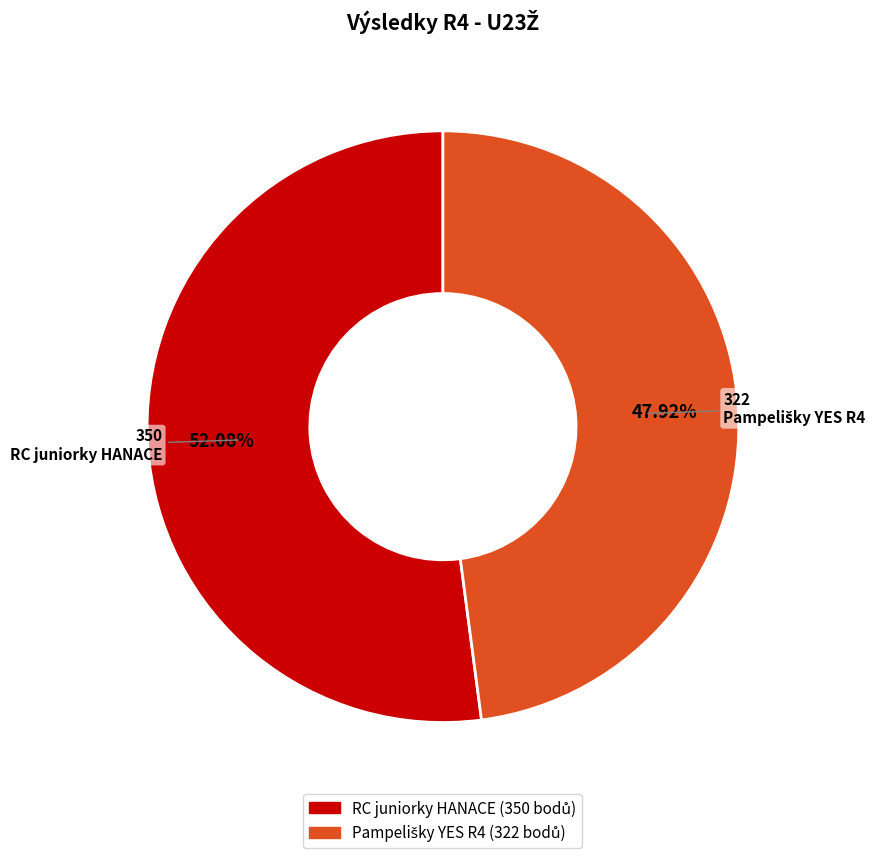

True or false: RC juniorky HANACE accounts for 52% of the total.

True